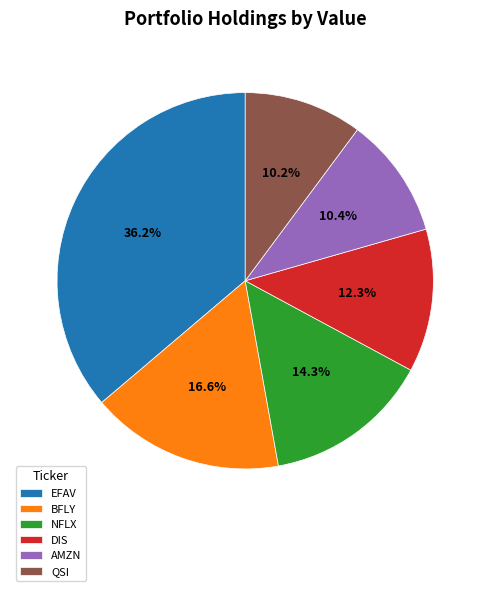

What percentage is NOT represented by EFAV?

63.8%